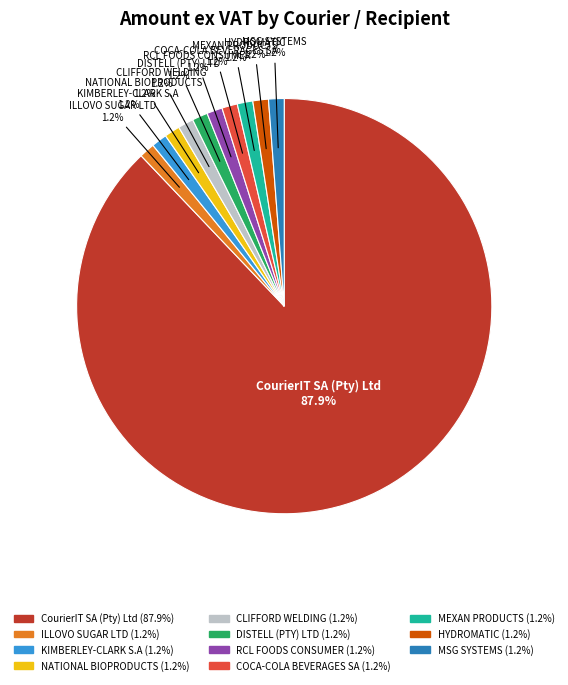

Is there a majority slice in this chart?

Yes